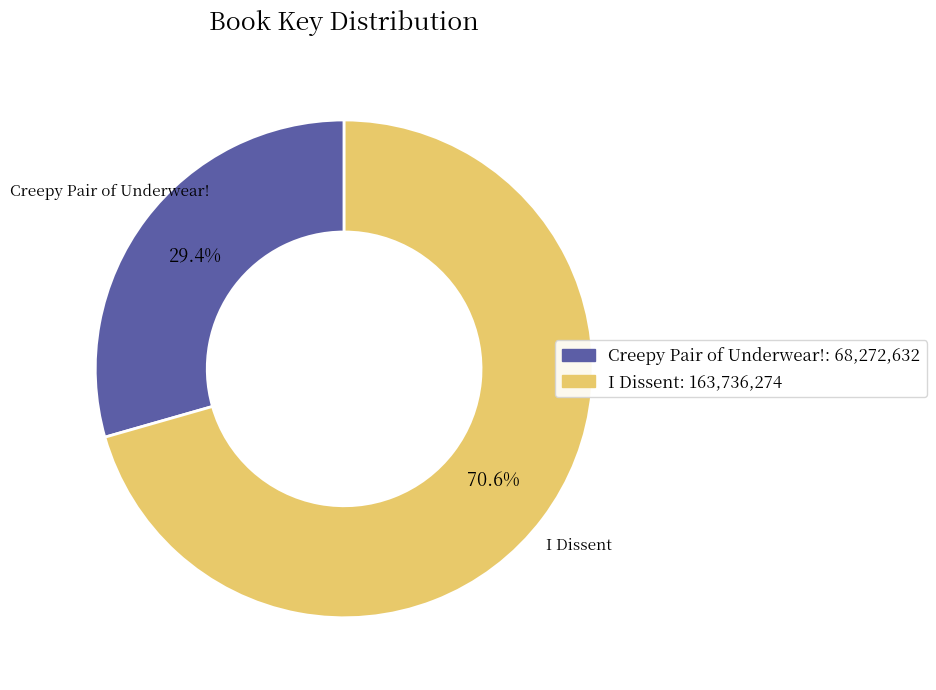

Which slice is the smallest?

Creepy Pair of Underwear!